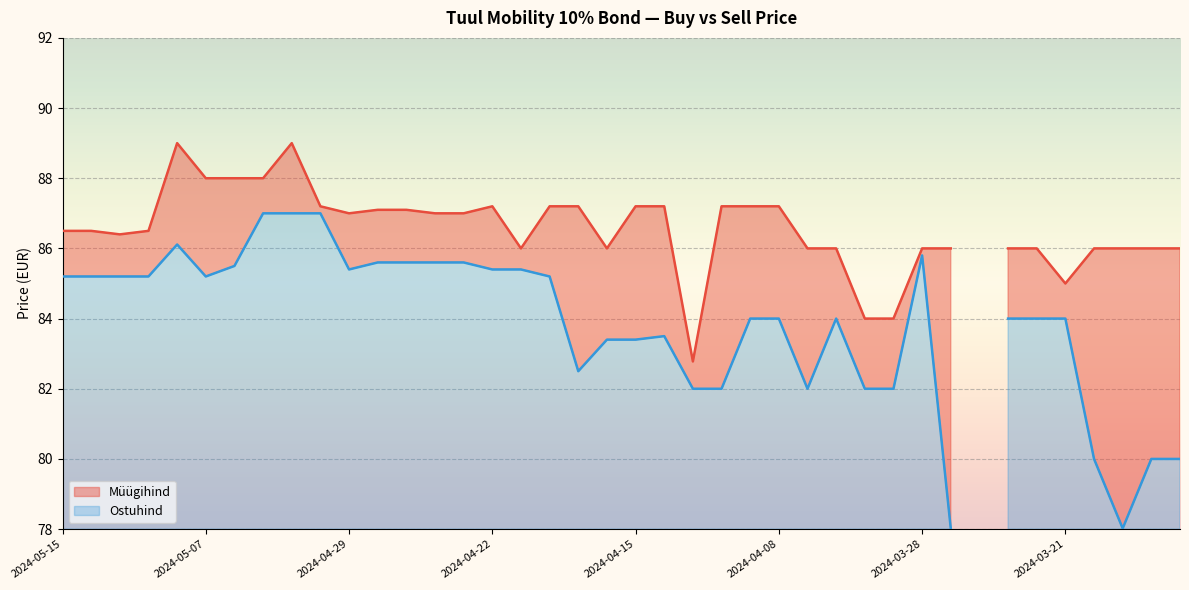

What is the sum of the Müügihind values at 2024-03-18 and 2024-04-24?

173.0